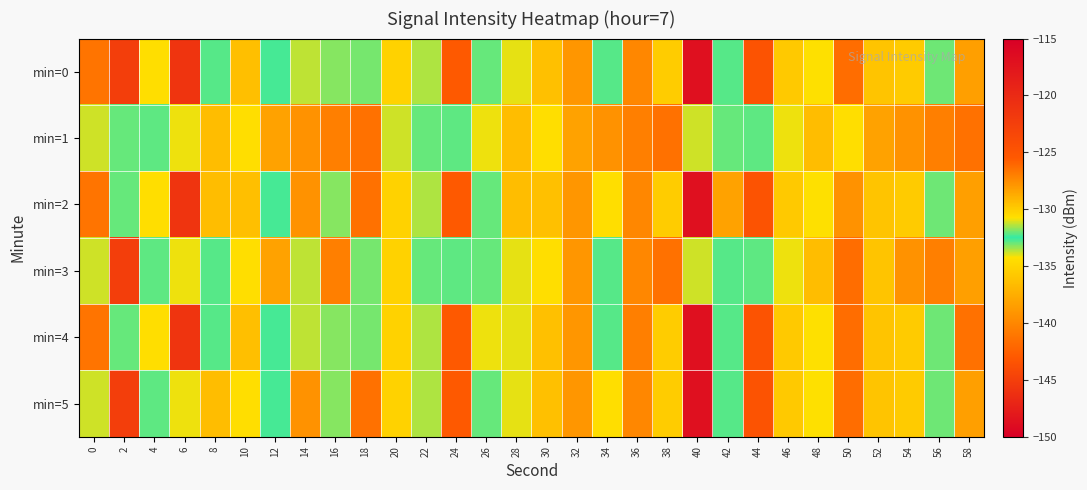

At 58, list the series in order from smallest to largest.

min=0, min=2, min=3, min=5, min=1, min=4